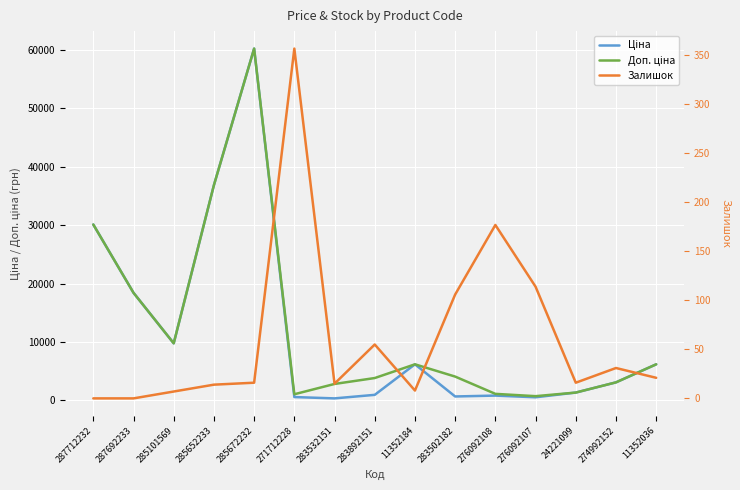

Is it true that Залишок equals 0.0 at 287692233?

True